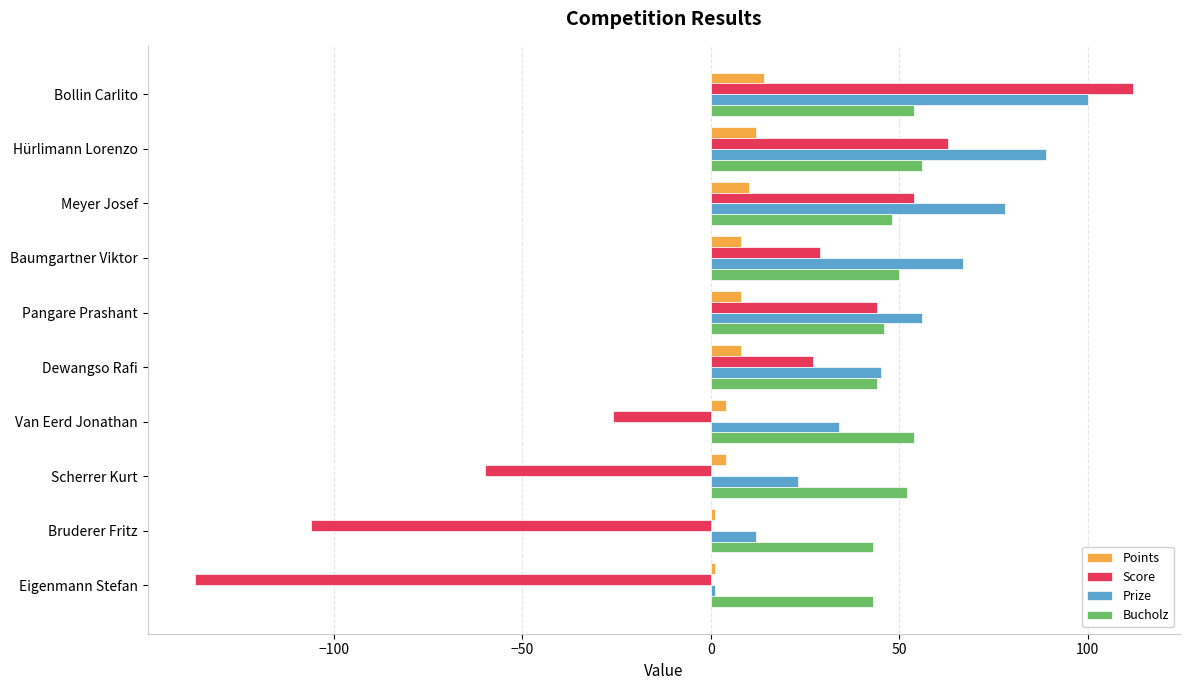

The value of Score at Meyer Josef is 54. True or false?

True